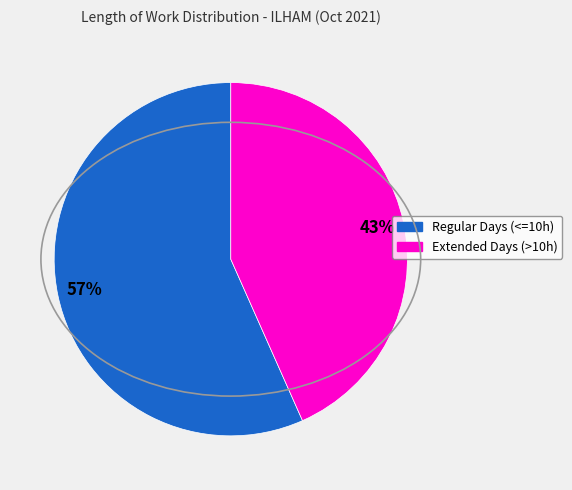

To the nearest percent, what is the average slice percentage?

50%